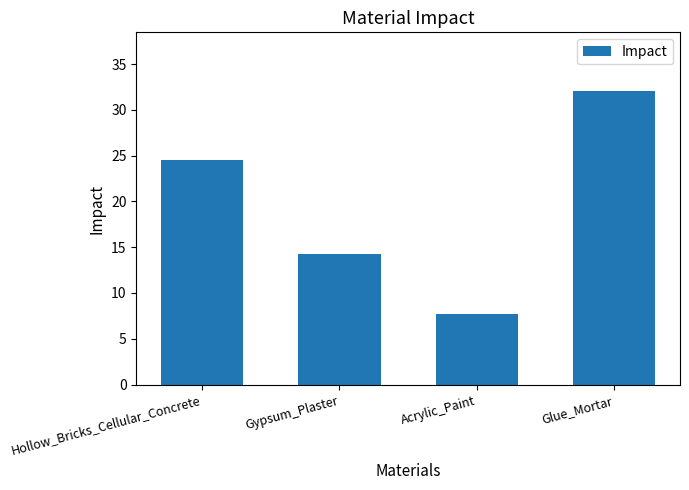

Which label corresponds to the smallest value in the chart?

Acrylic_Paint